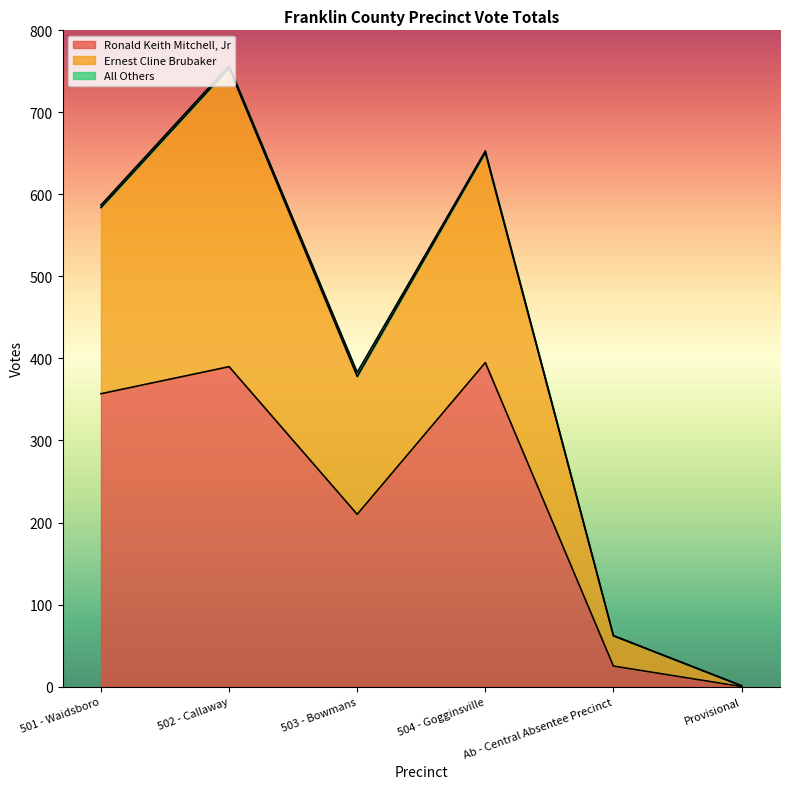

True or false: Ronald Keith Mitchell, Jr has a value of 172 at 502 - Callaway.

False